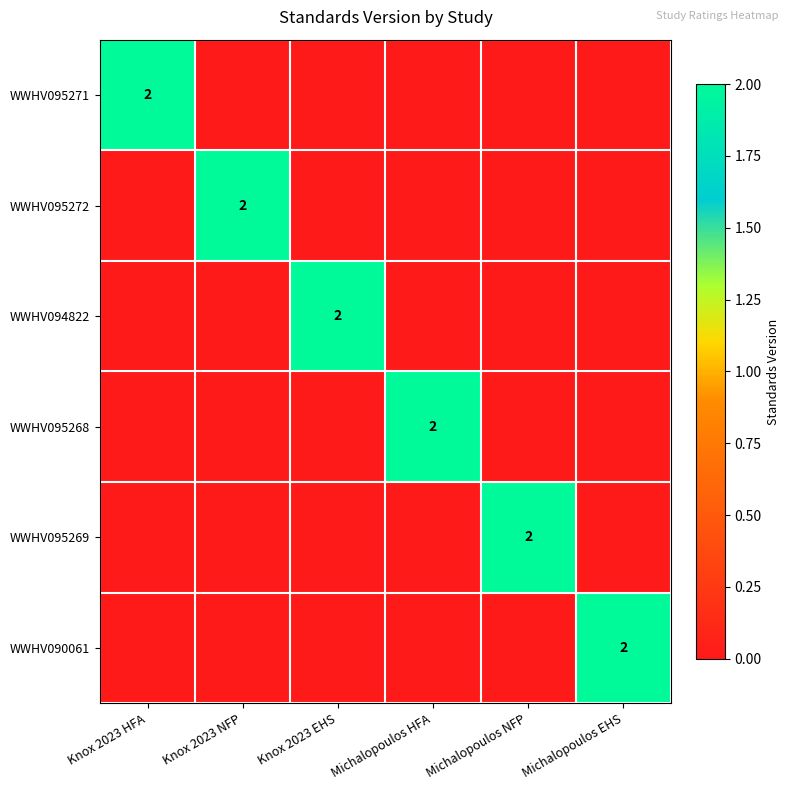

The value of WWHV095272 at Knox 2023 NFP is 2. True or false?

True